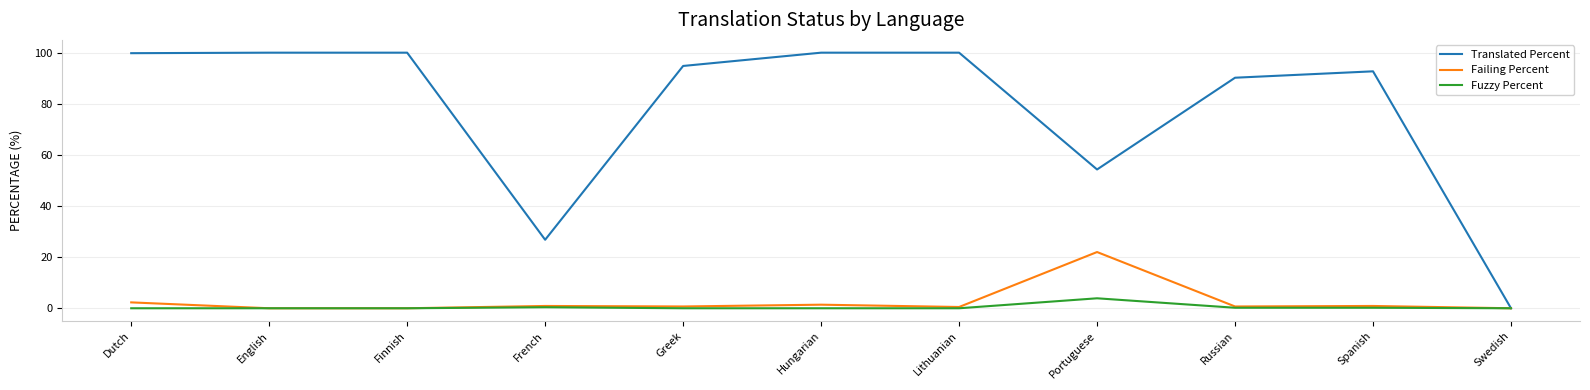

Where is Failing Percent nearest to the value 11?

Dutch